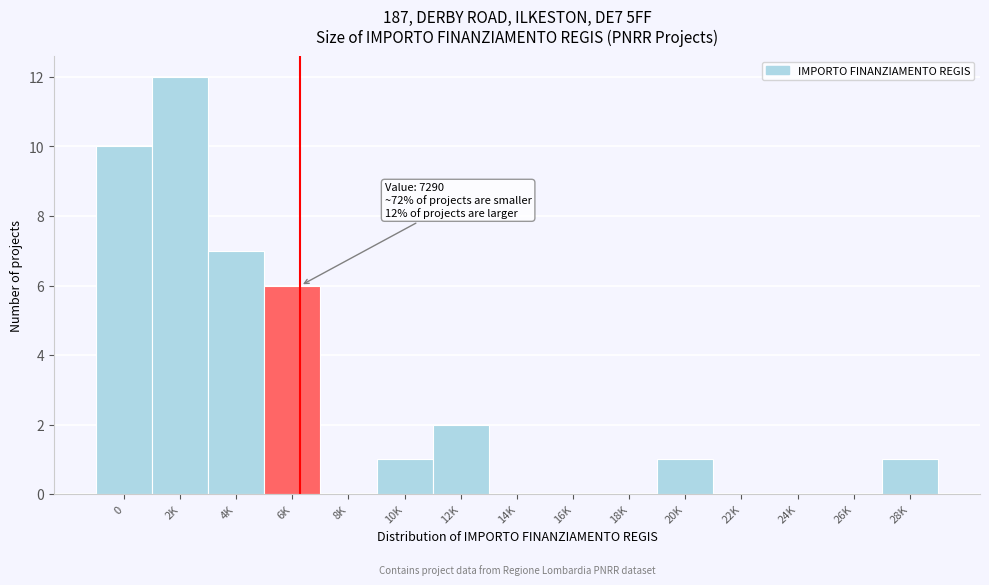

Reading left to right, list all the values displayed in this chart.

0=10	2K=12	4K=7	6K=6	8K=0	10K=1	12K=2	14K=0	16K=0	18K=0	20K=1	22K=0	24K=0	26K=0	28K=1